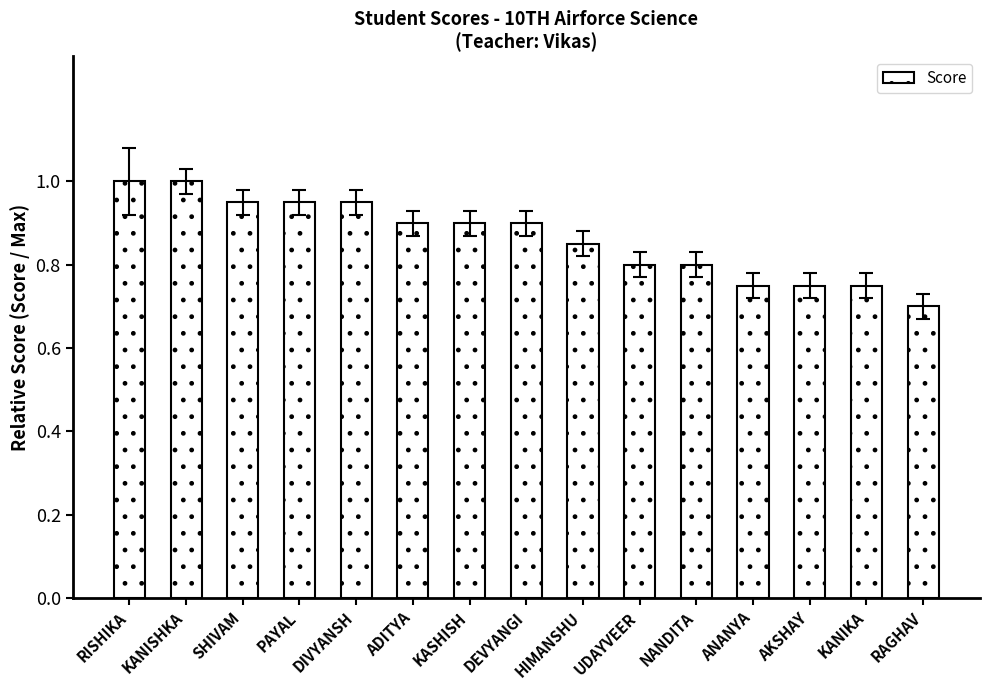

True or false: the data shows 0.4 at DEVYANGI.

False